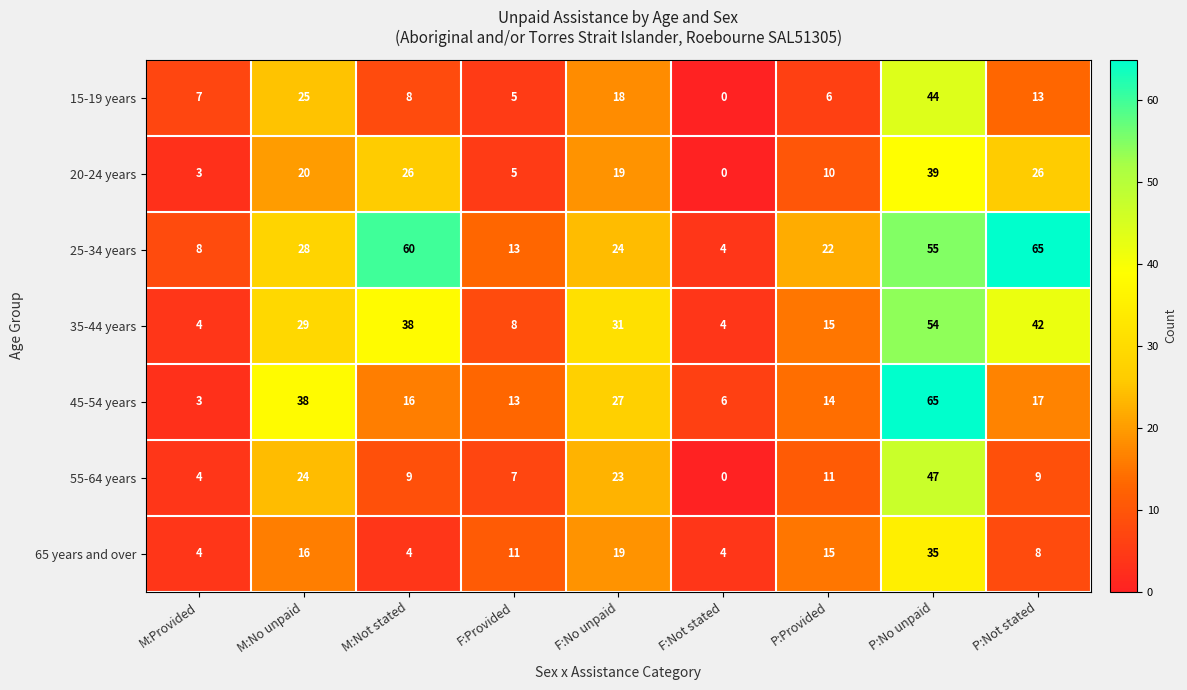

The 35-44 years series shows 69 at P:Not stated. True or false?

False